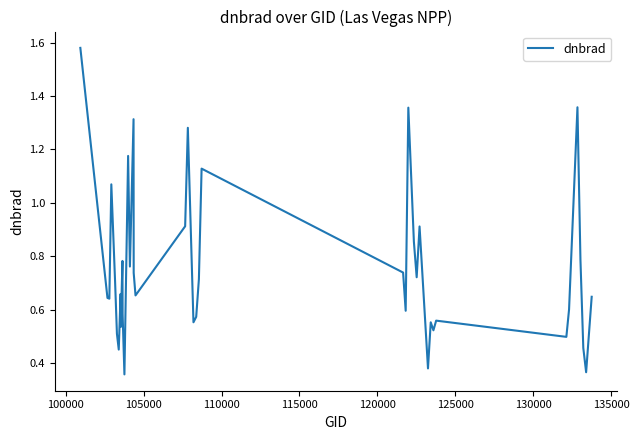

Does the chart have visible grid lines?

No